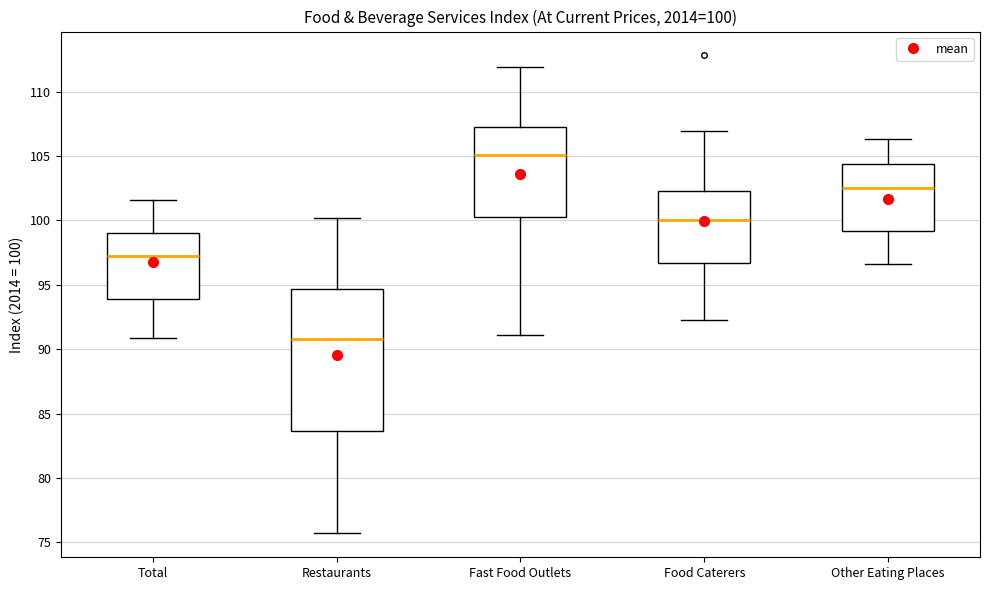

Which box has the lowest median line?

Restaurants